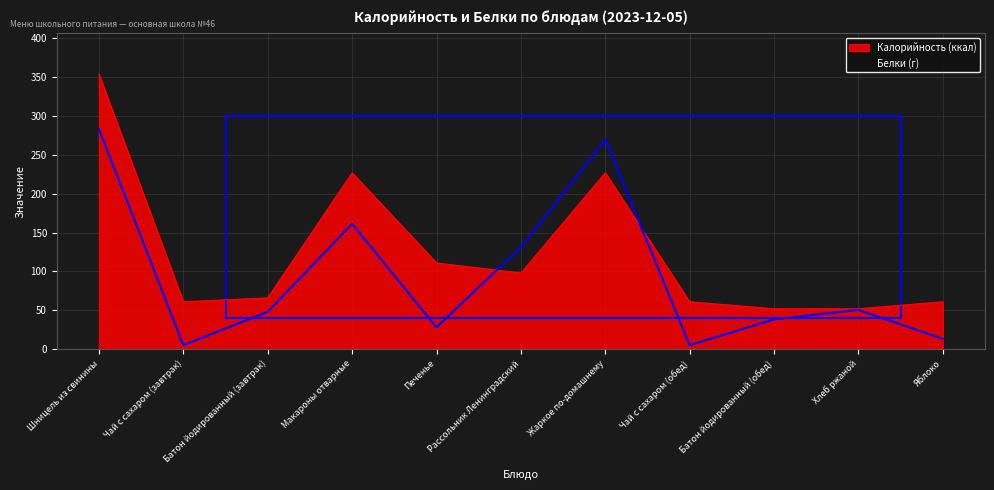

Rank the series by their average value, from lowest to highest.

Белки (г), Калорийность (ккал)